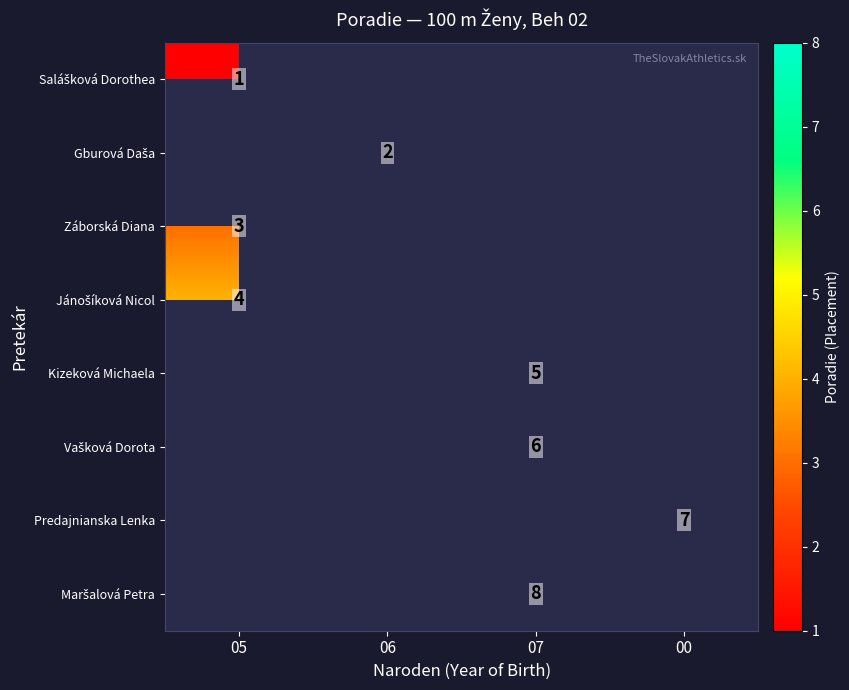

At how many categories does at least one series exceed 4?

2